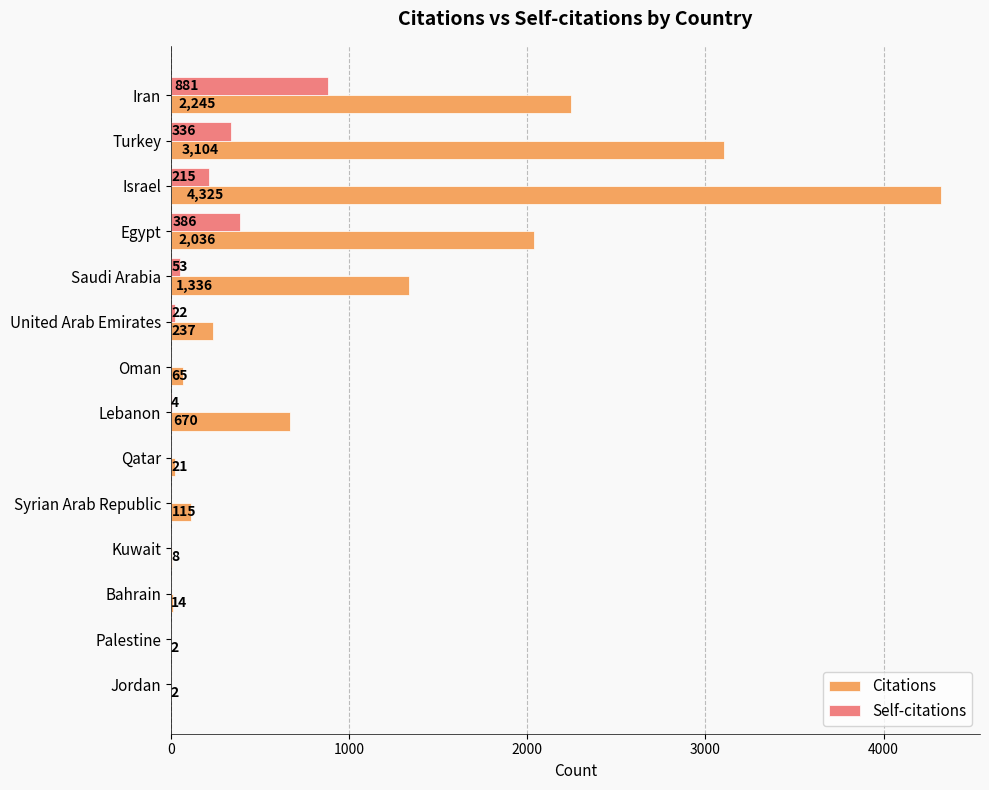

Is it true that Citations equals 21 at Qatar?

True